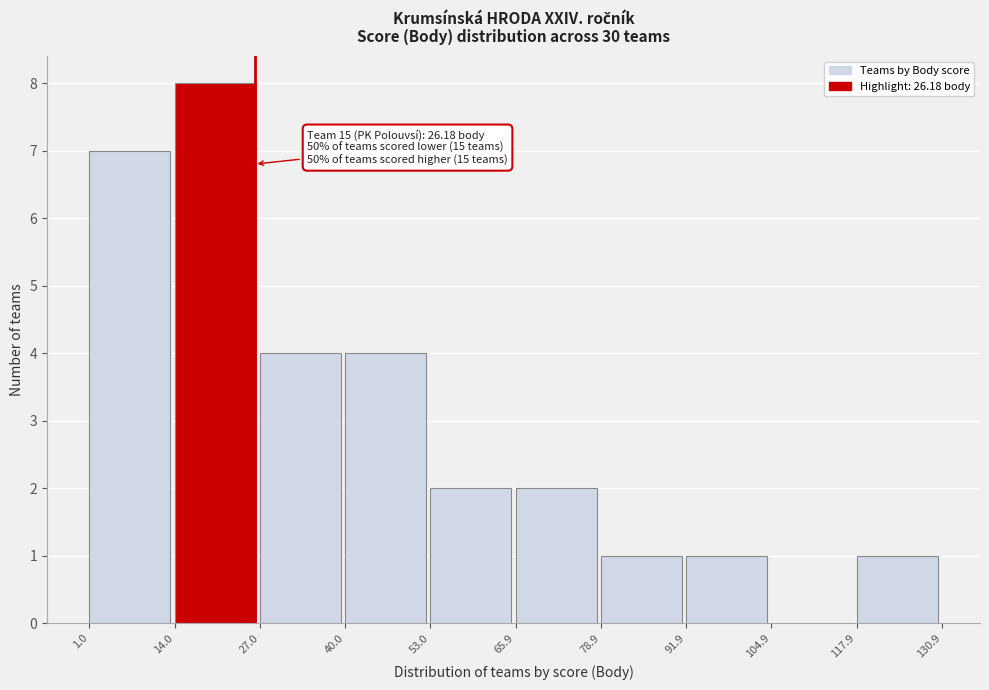

Which range on the x-axis has the tallest bar?

14.0 to 27.0